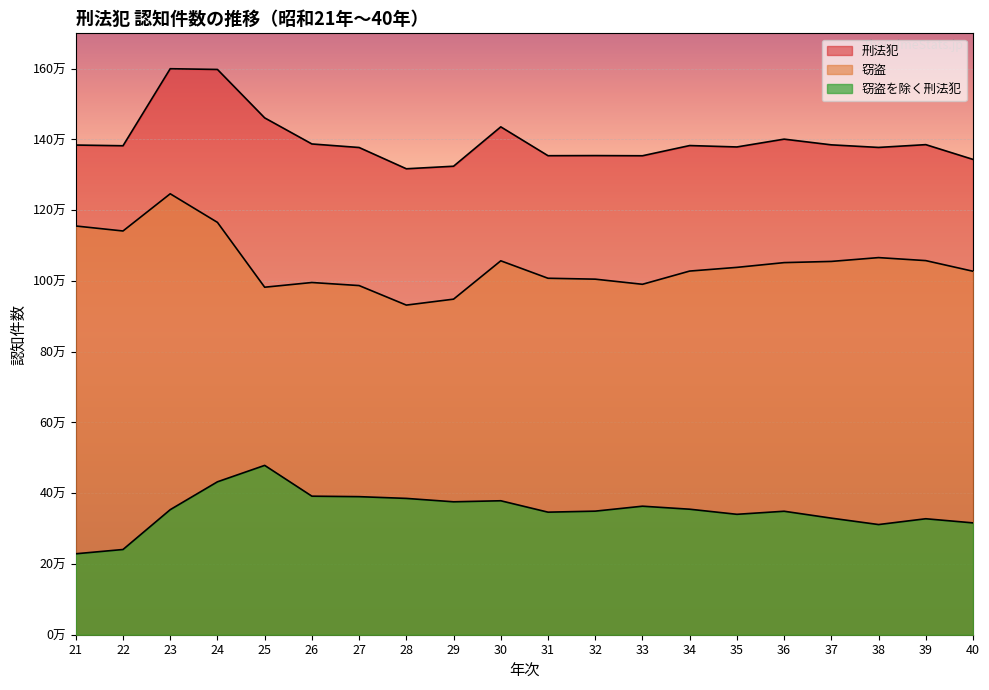

At which label is 窃盗を除く刑法犯 closest to 353766?

23